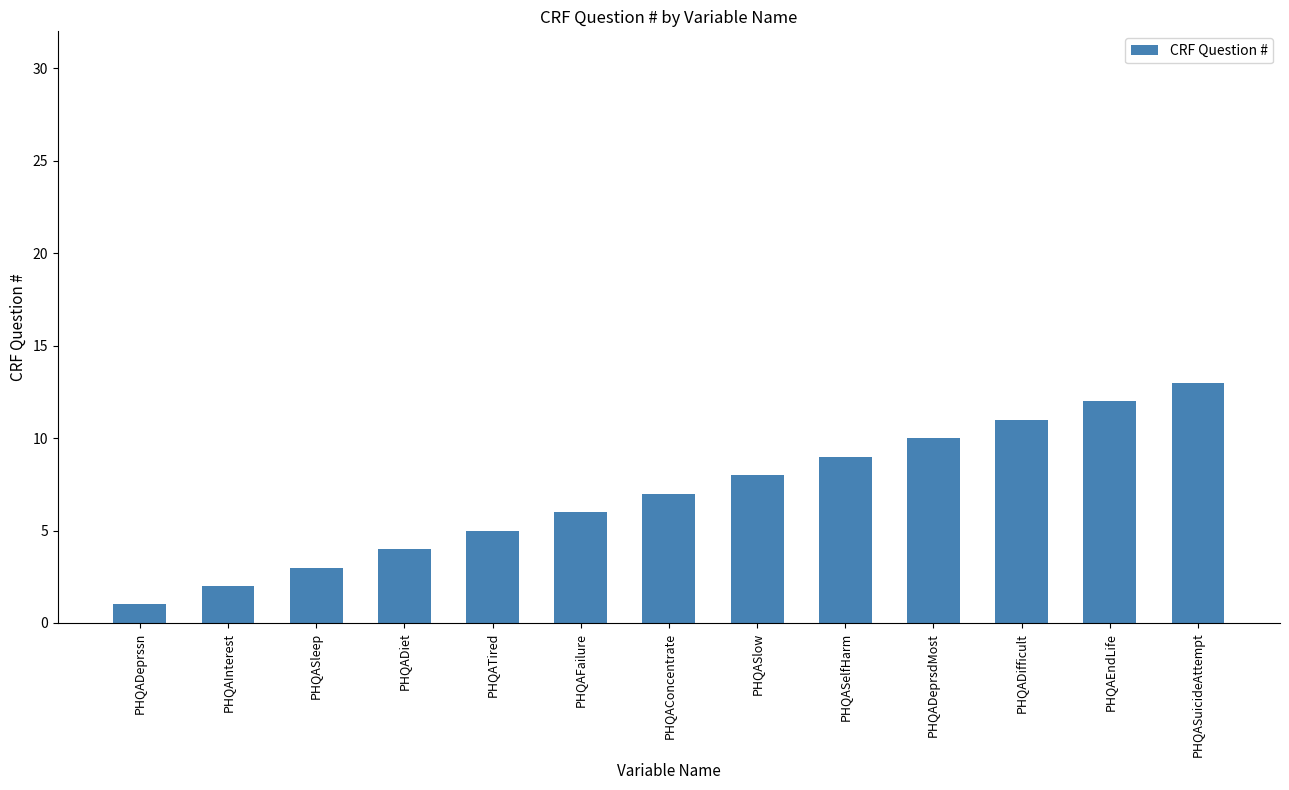

Which has a higher value, PHQAEndLife or PHQASlow?

PHQAEndLife